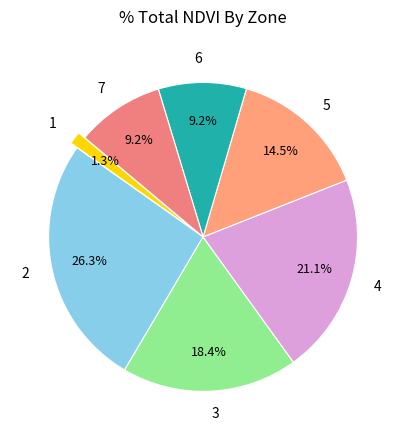

Does any single category account for the majority?

No